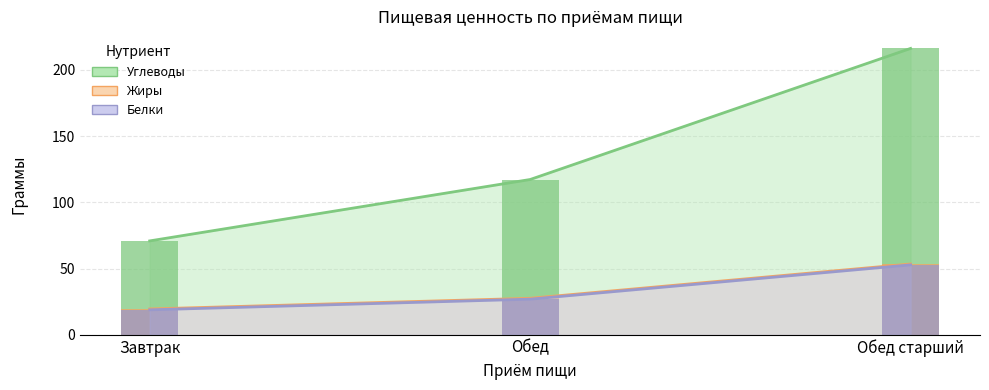

At how many categories does at least one series exceed 133?

1